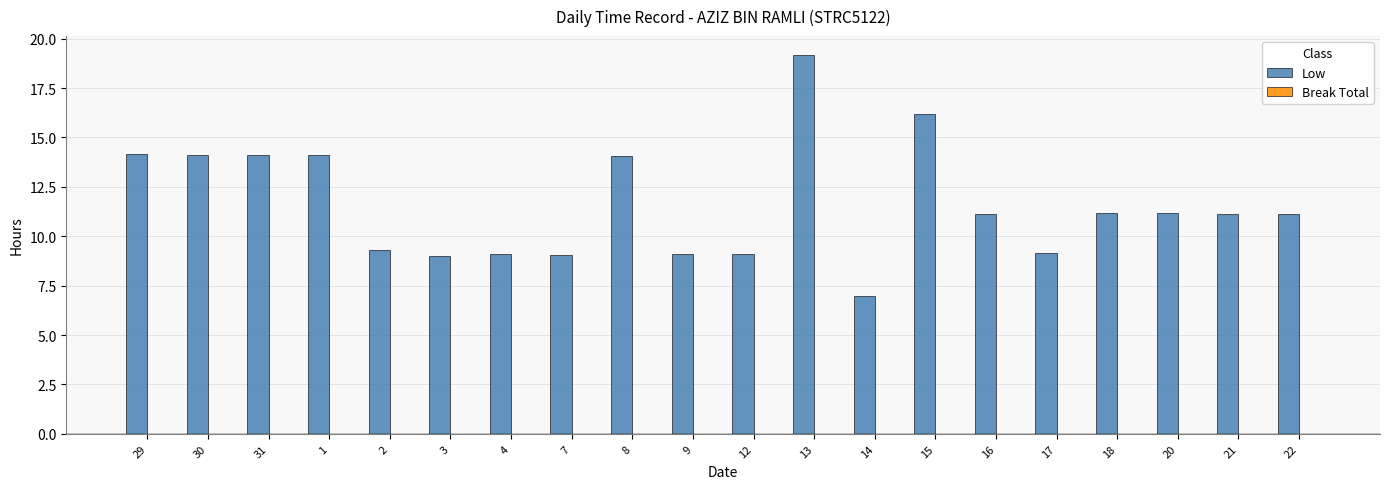

What is the change in value from 30 to 7?

-5.1